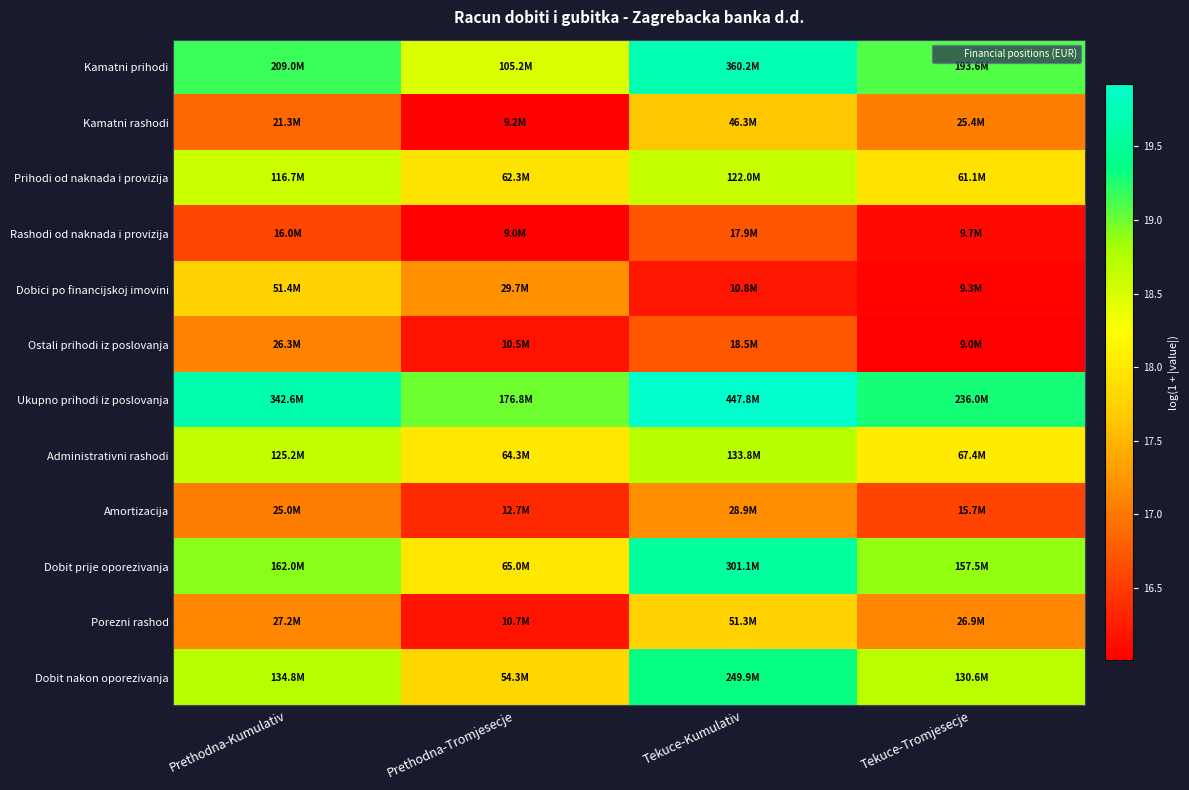

Reading left to right, transcribe all the data shown in this chart.

Kamatni prihodi: Prethodna-Kumulativ=19.2	Prethodna-Tromjesecje=18.5	Tekuce-Kumulativ=19.7	Tekuce-Tromjesecje=19.1
Kamatni rashodi: Prethodna-Kumulativ=16.9	Prethodna-Tromjesecje=16.0	Tekuce-Kumulativ=17.7	Tekuce-Tromjesecje=17.1
Prihodi od naknada i provizija: Prethodna-Kumulativ=18.6	Prethodna-Tromjesecje=17.9	Tekuce-Kumulativ=18.6	Tekuce-Tromjesecje=17.9
Rashodi od naknada i provizija: Prethodna-Kumulativ=16.6	Prethodna-Tromjesecje=16.0	Tekuce-Kumulativ=16.7	Tekuce-Tromjesecje=16.1
Dobici po financijskoj imovini: Prethodna-Kumulativ=17.8	Prethodna-Tromjesecje=17.2	Tekuce-Kumulativ=16.2	Tekuce-Tromjesecje=16.0
Ostali prihodi iz poslovanja: Prethodna-Kumulativ=17.1	Prethodna-Tromjesecje=16.2	Tekuce-Kumulativ=16.7	Tekuce-Tromjesecje=16.0
Ukupno prihodi iz poslovanja: Prethodna-Kumulativ=19.7	Prethodna-Tromjesecje=19.0	Tekuce-Kumulativ=19.9	Tekuce-Tromjesecje=19.3
Administrativni rashodi: Prethodna-Kumulativ=18.6	Prethodna-Tromjesecje=18.0	Tekuce-Kumulativ=18.7	Tekuce-Tromjesecje=18.0
Amortizacija: Prethodna-Kumulativ=17.0	Prethodna-Tromjesecje=16.4	Tekuce-Kumulativ=17.2	Tekuce-Tromjesecje=16.6
Dobit prije oporezivanja: Prethodna-Kumulativ=18.9	Prethodna-Tromjesecje=18.0	Tekuce-Kumulativ=19.5	Tekuce-Tromjesecje=18.9
Porezni rashod: Prethodna-Kumulativ=17.1	Prethodna-Tromjesecje=16.2	Tekuce-Kumulativ=17.8	Tekuce-Tromjesecje=17.1
Dobit nakon oporezivanja: Prethodna-Kumulativ=18.7	Prethodna-Tromjesecje=17.8	Tekuce-Kumulativ=19.3	Tekuce-Tromjesecje=18.7